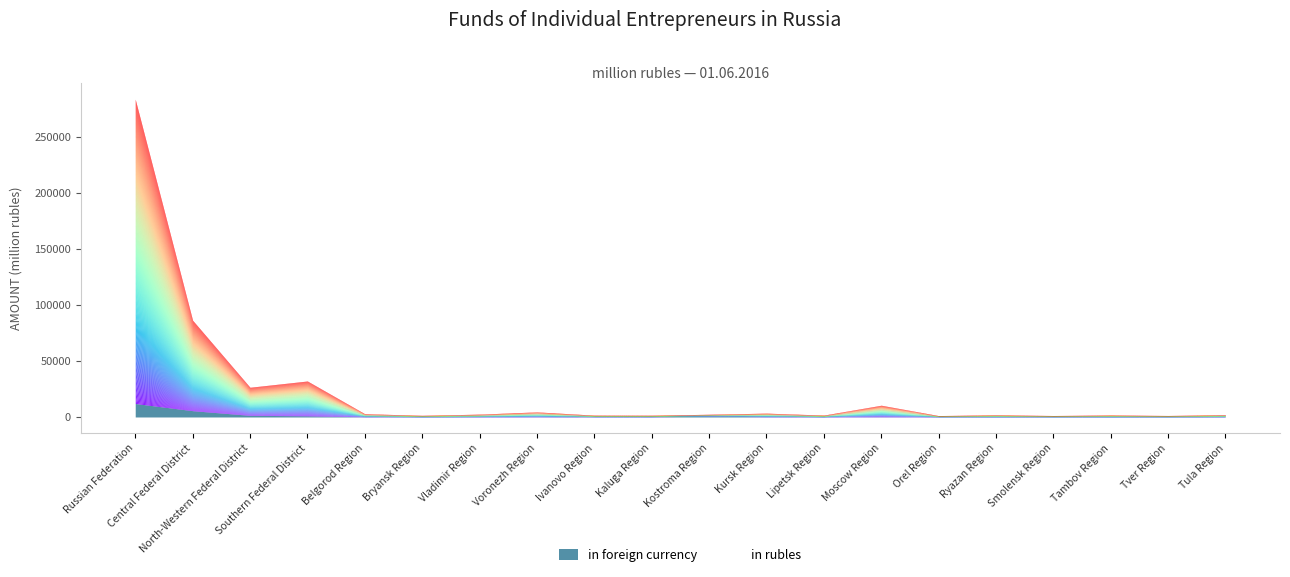

What is the sum of all in foreign currency values?

22144